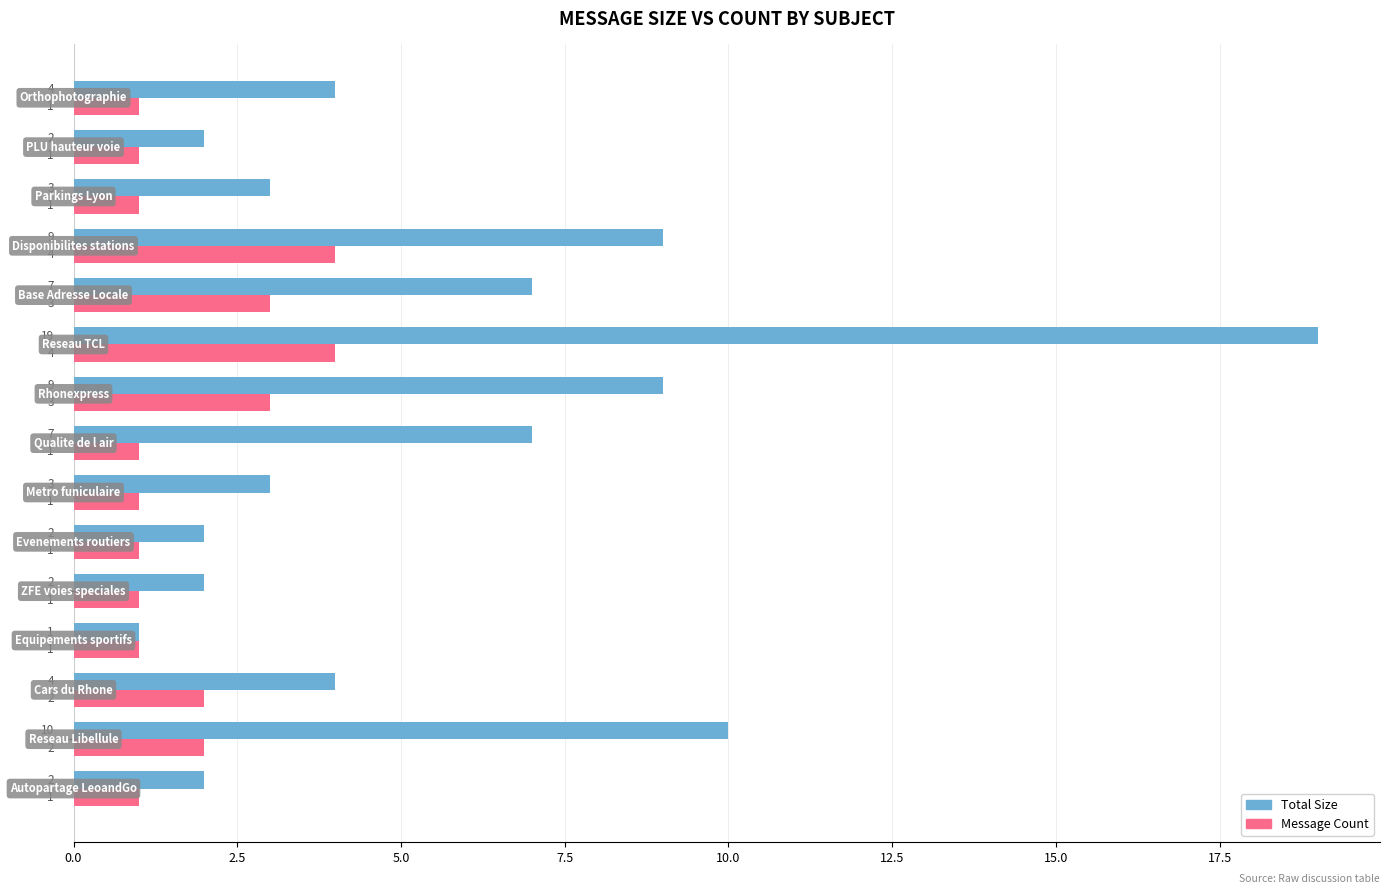

What is the maximum value shown in the chart?

19